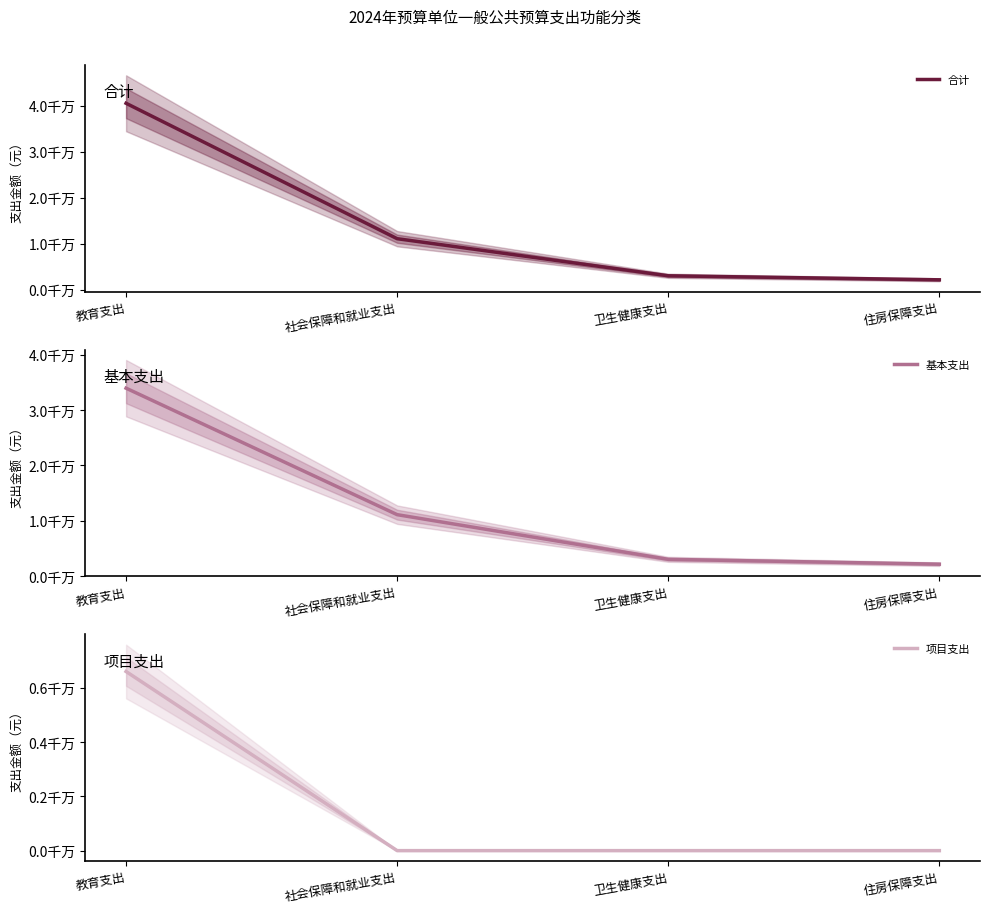

What position from the right is 教育支出?

4